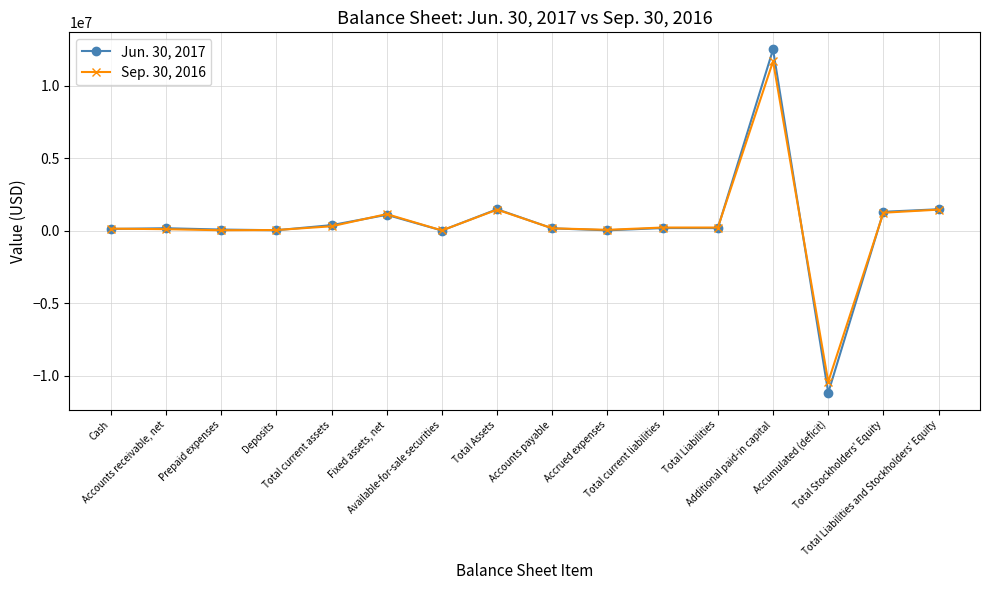

What is the minimum value for Sep. 30, 2016?

-10431531